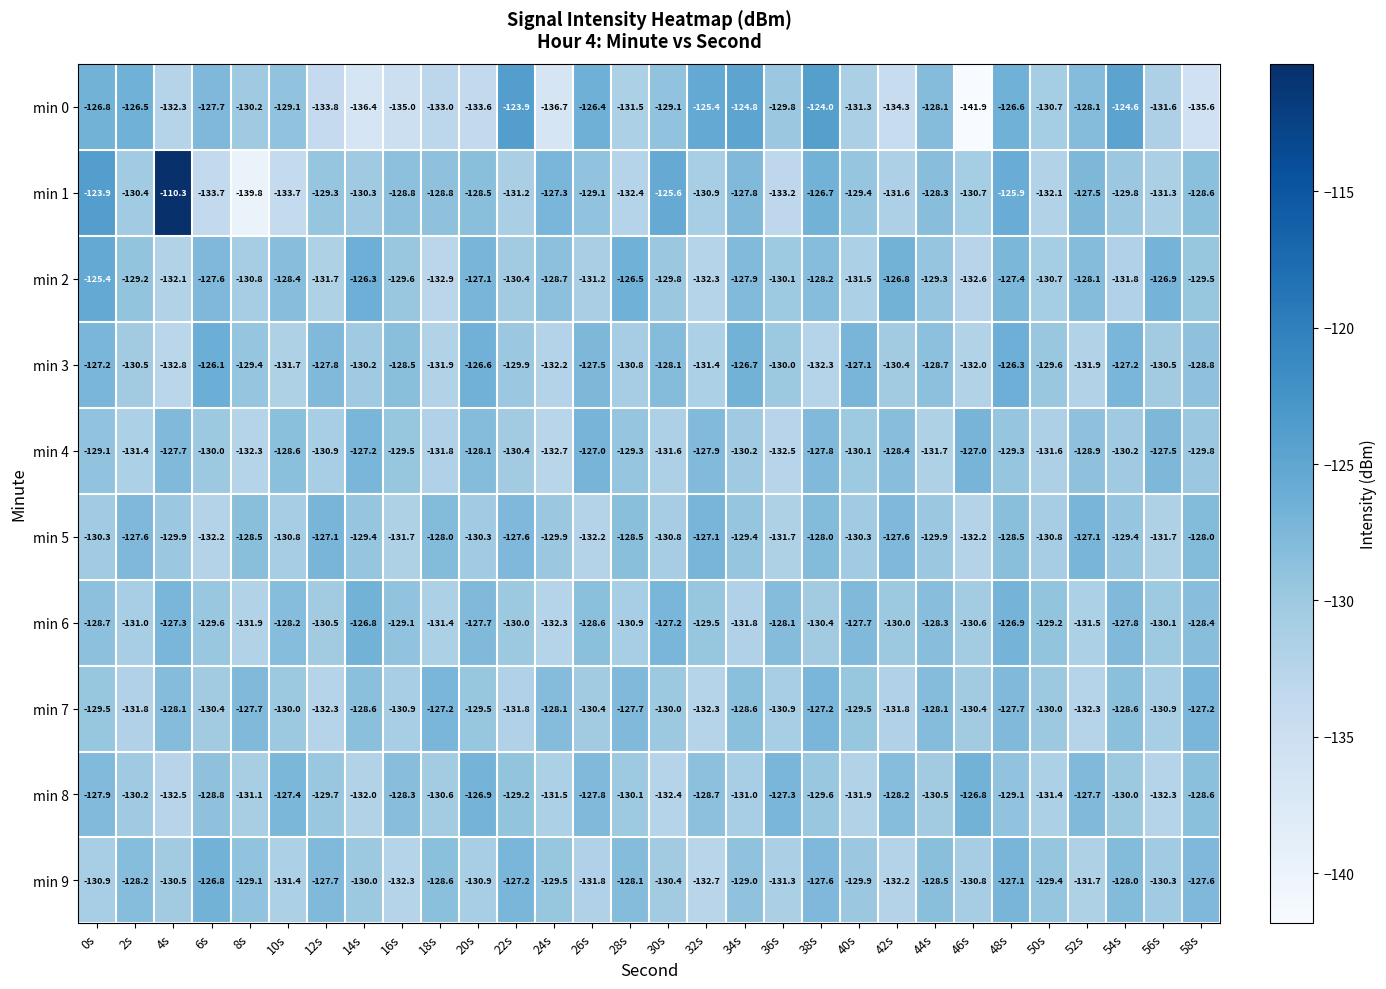

Is the value of min 9 at 42s greater than the value of min 3 at 26s?

No